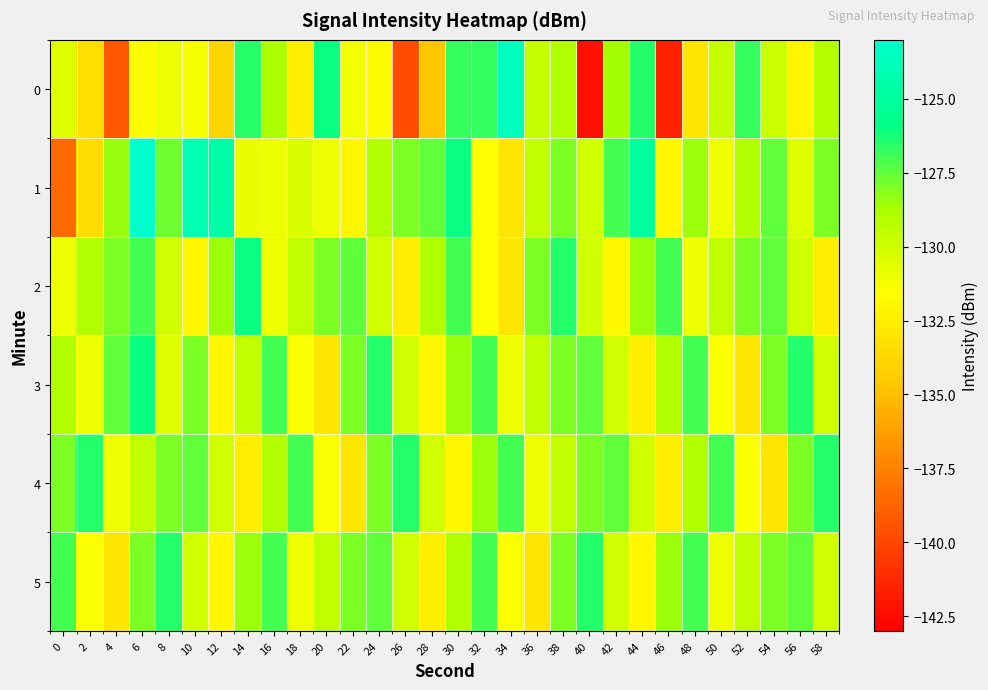

What is the difference between the highest and lowest values at 6?

8.7